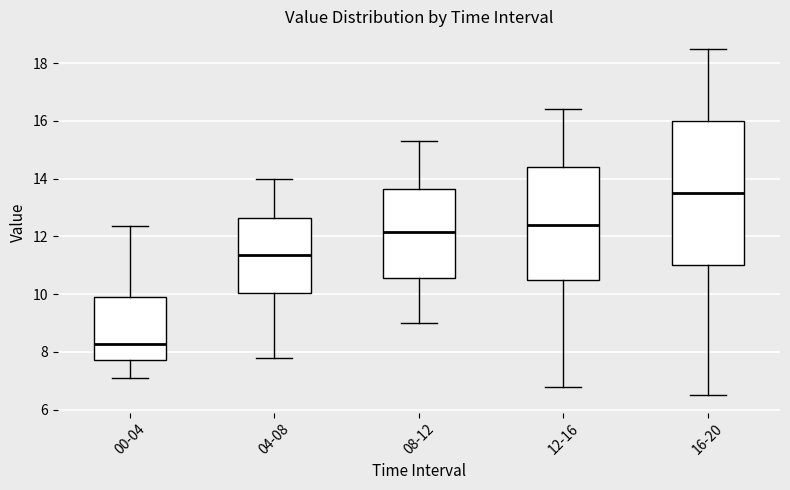

Where does the median line of the box for 08-12 sit on the y-axis? The values are not printed on the chart, so give them approximately, as read against the axis.

12.2